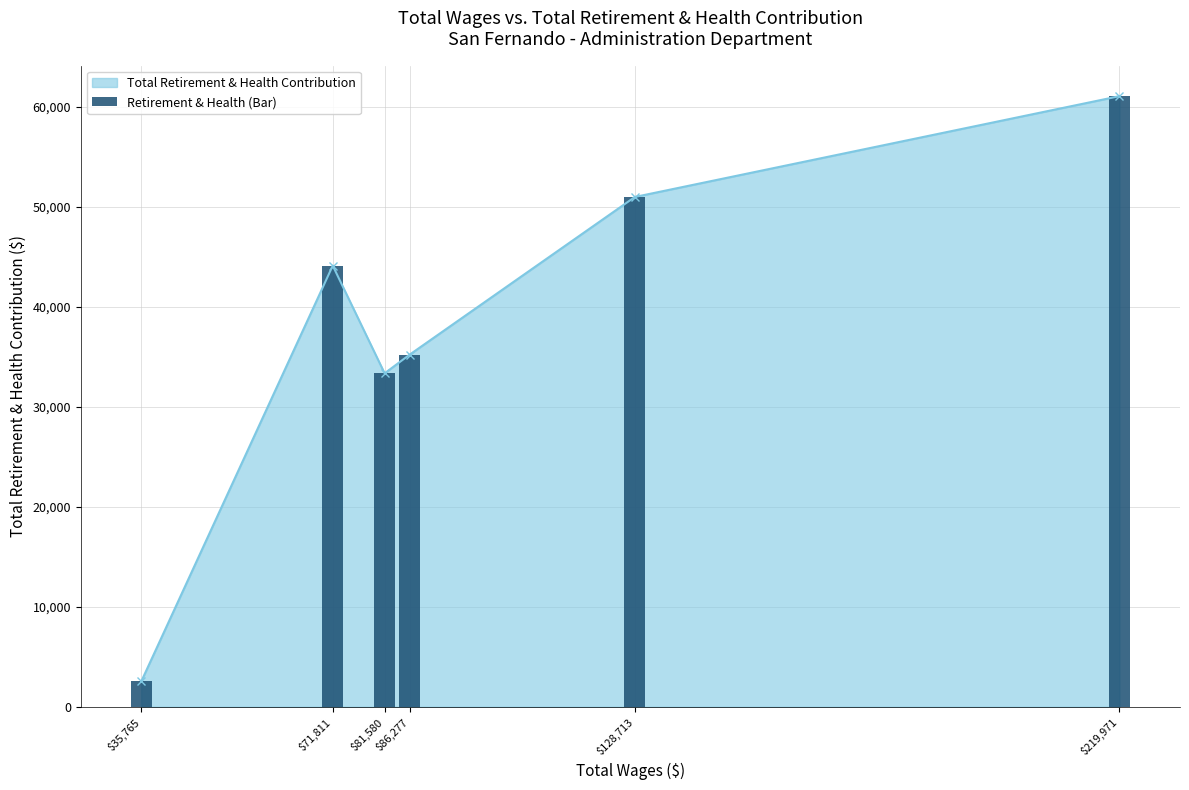

What is the approximate value at $86,277?

35200